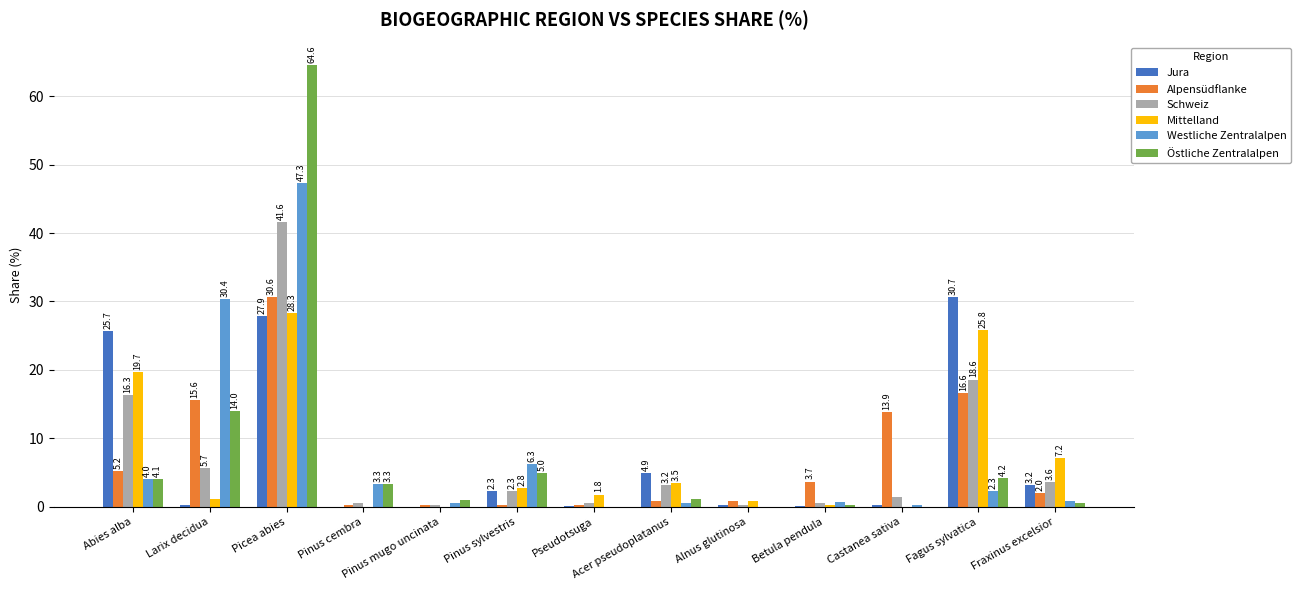

Where does the Alpensüdflanke series first go above 2?

Abies alba